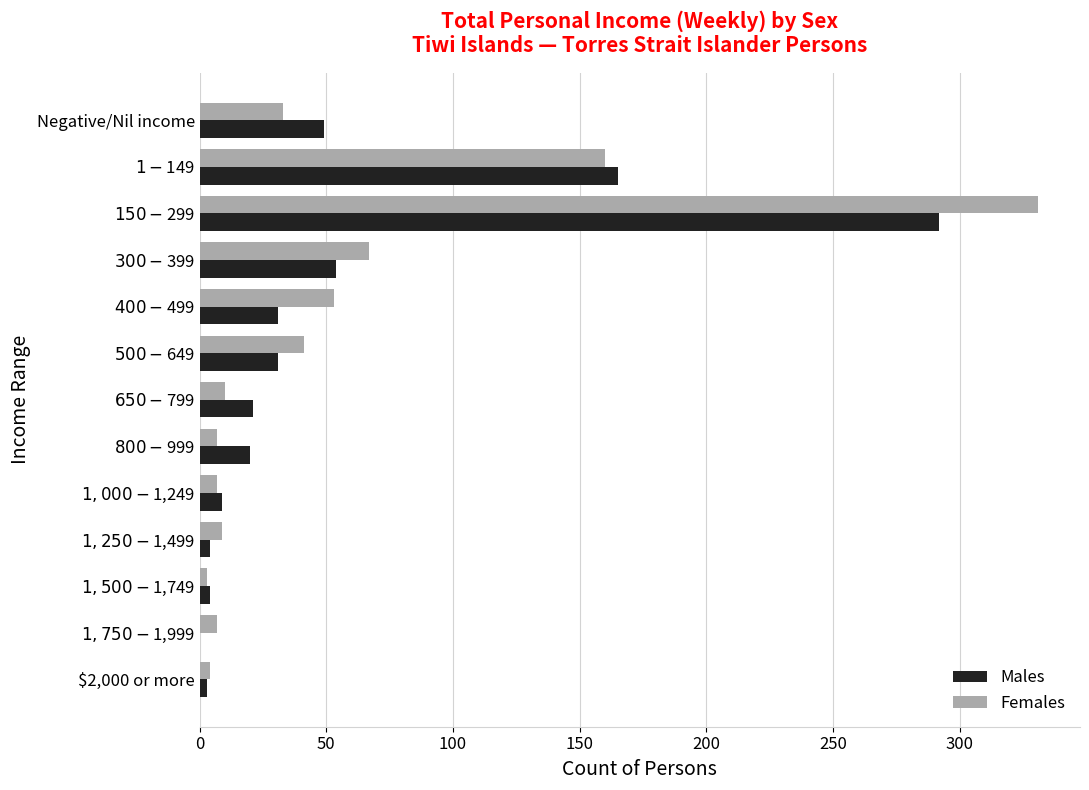

What is the sum of all Females values?

732